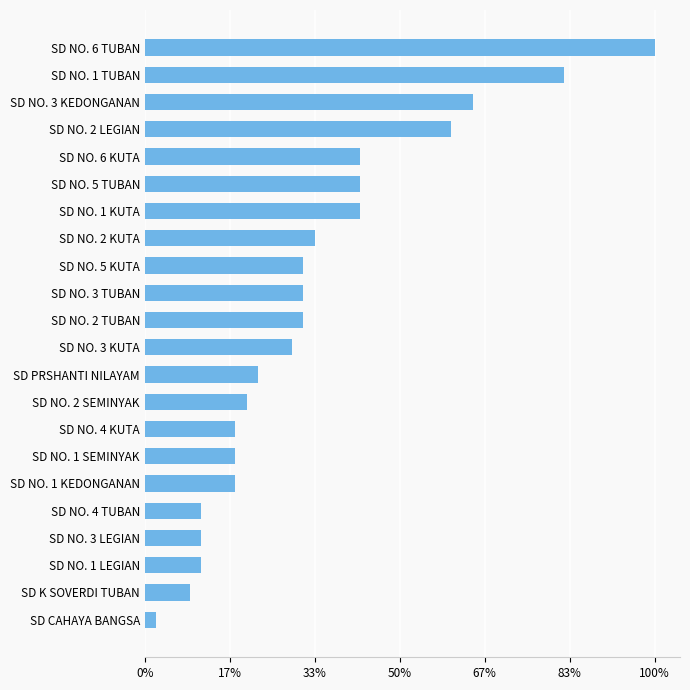

Does the chart contain any negative values?

No